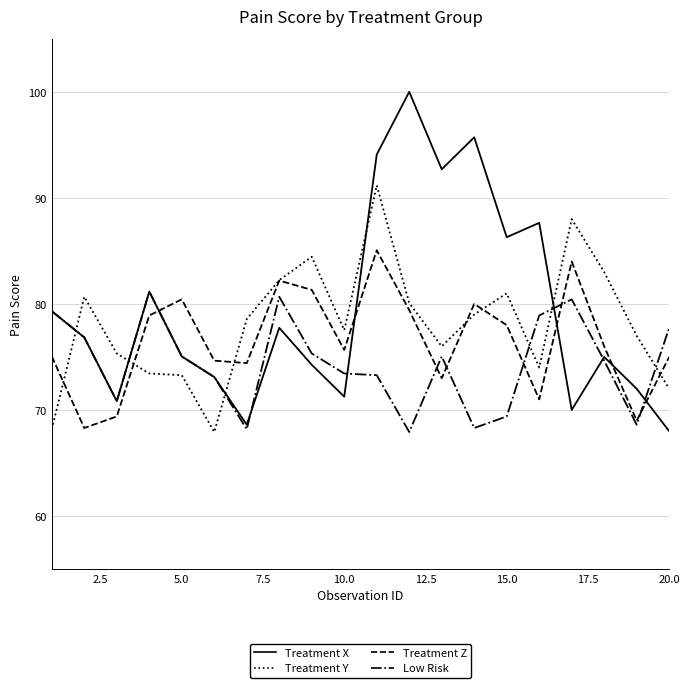

What are all the series names shown in the legend?

Treatment X, Treatment Y, Treatment Z, Low Risk